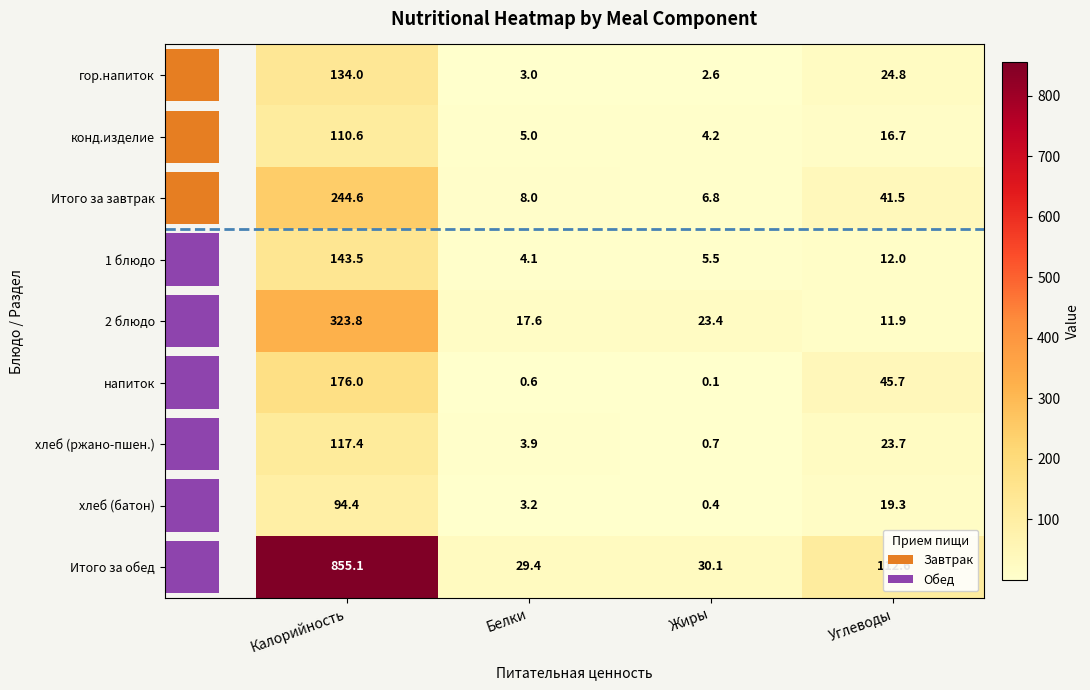

Rank the categories by напиток value from highest to lowest.

Калорийность, Углеводы, Белки, Жиры